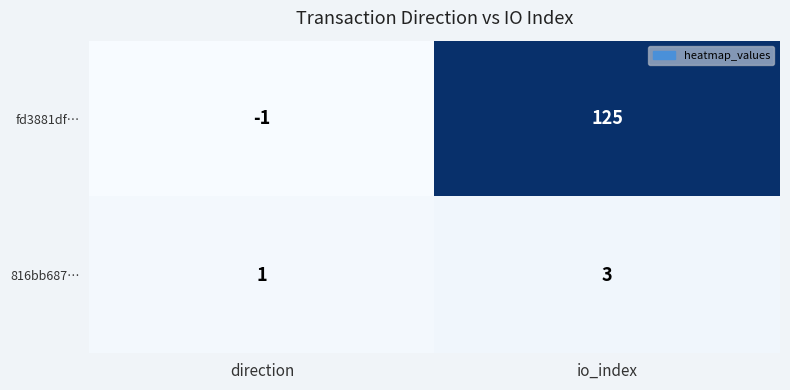

At which label is fd3881df… closest to 62?

direction